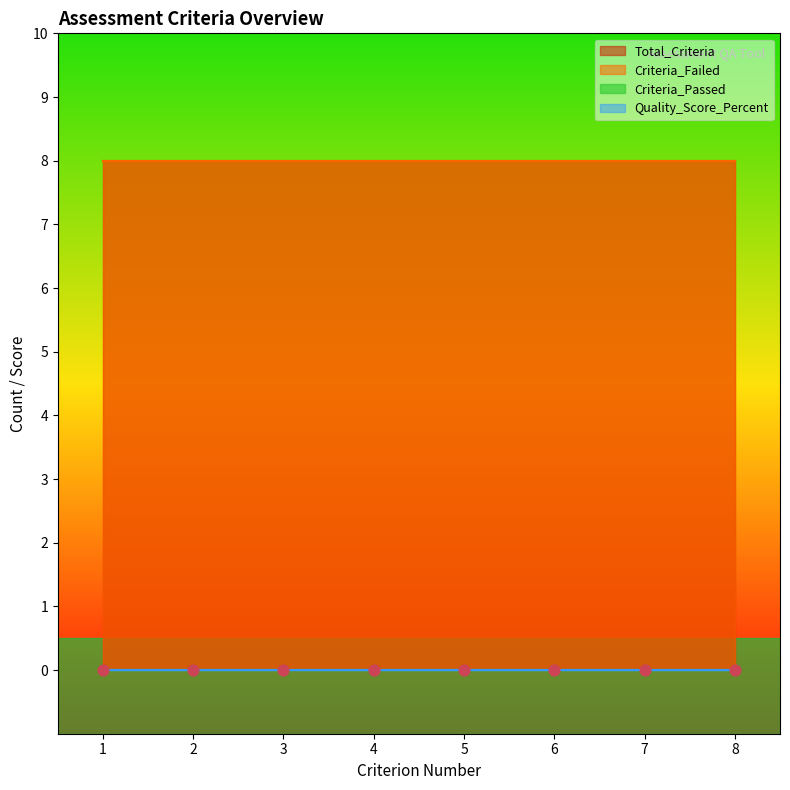

What is the total value across all series at 5?

21